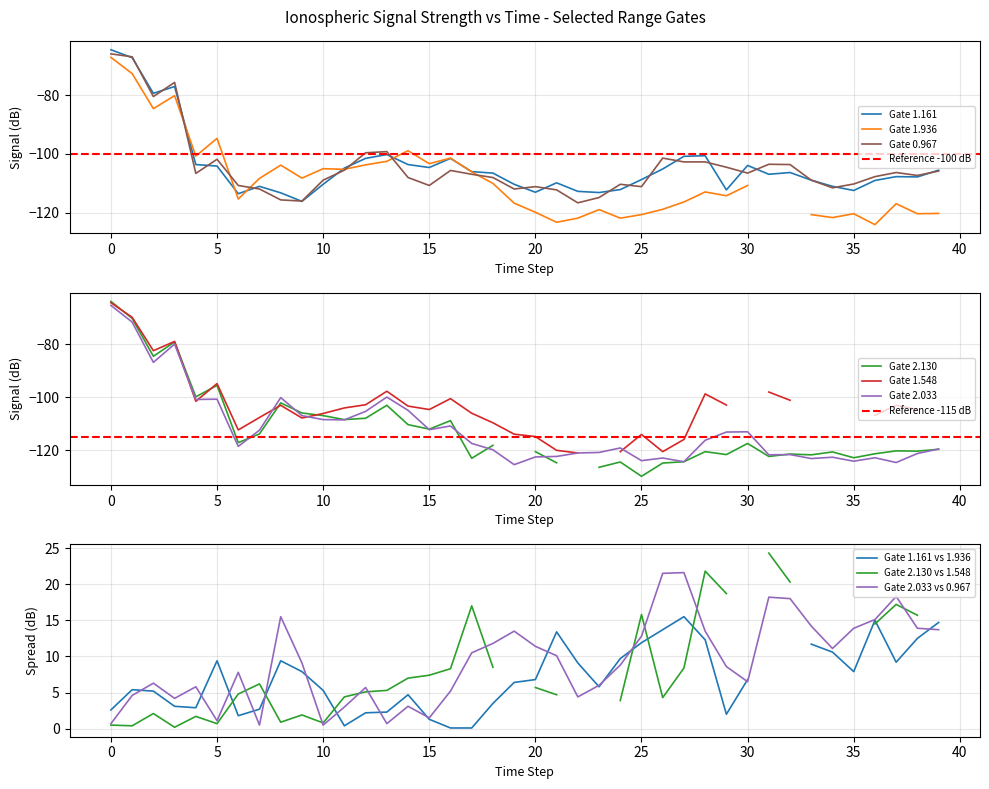

Is it true that Gate 0.967 equals -64.0 at 5?

False